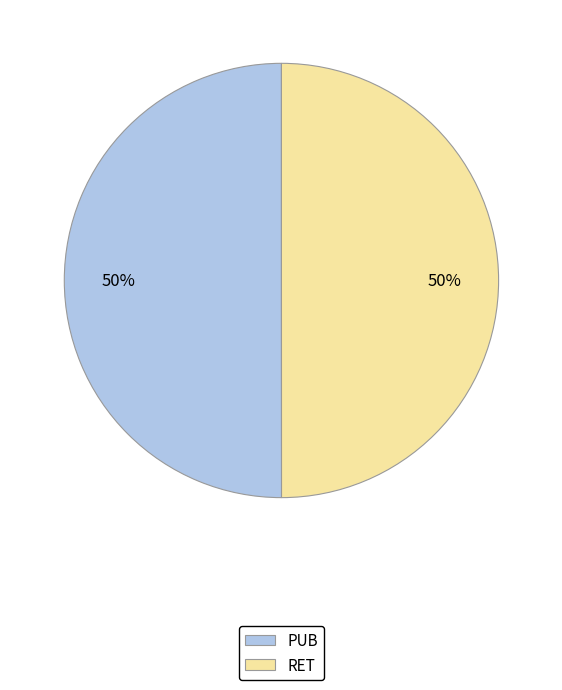

Count the number of slices in the pie.

2